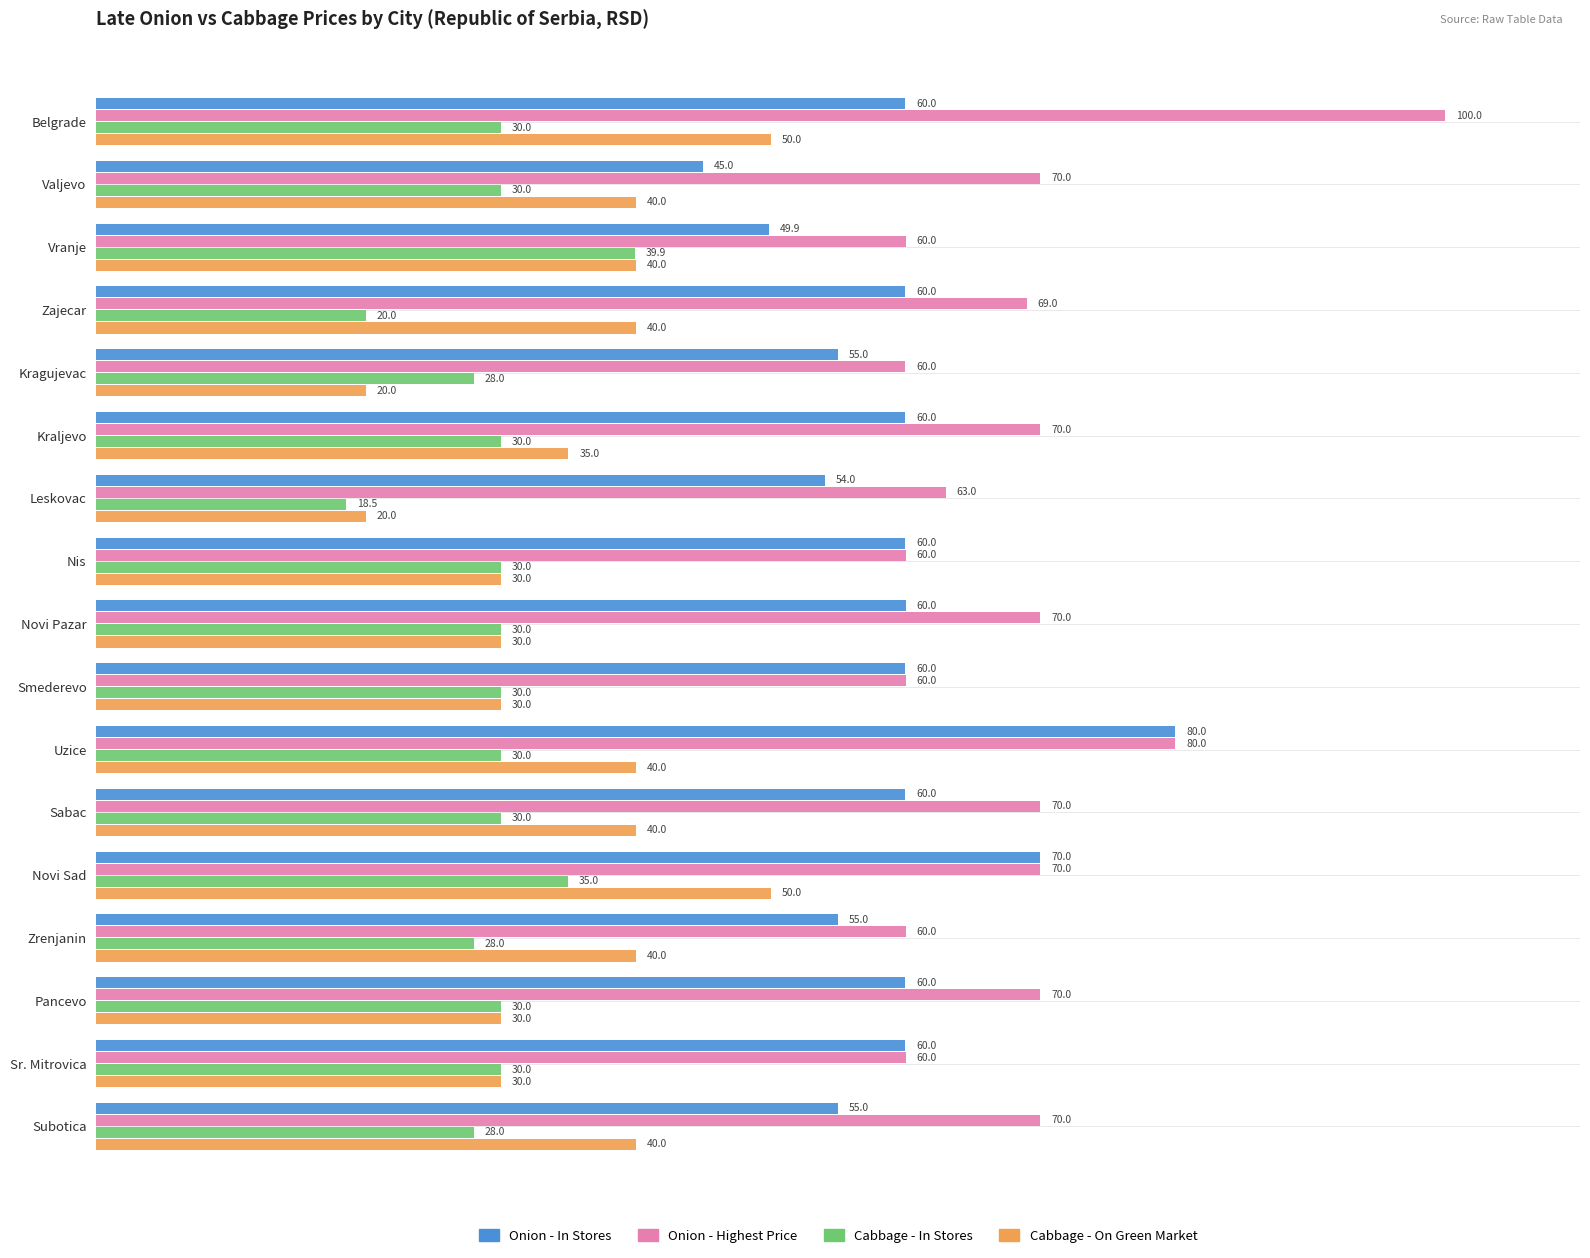

What is the sum of all Cabbage - On Green Market values?

605.0